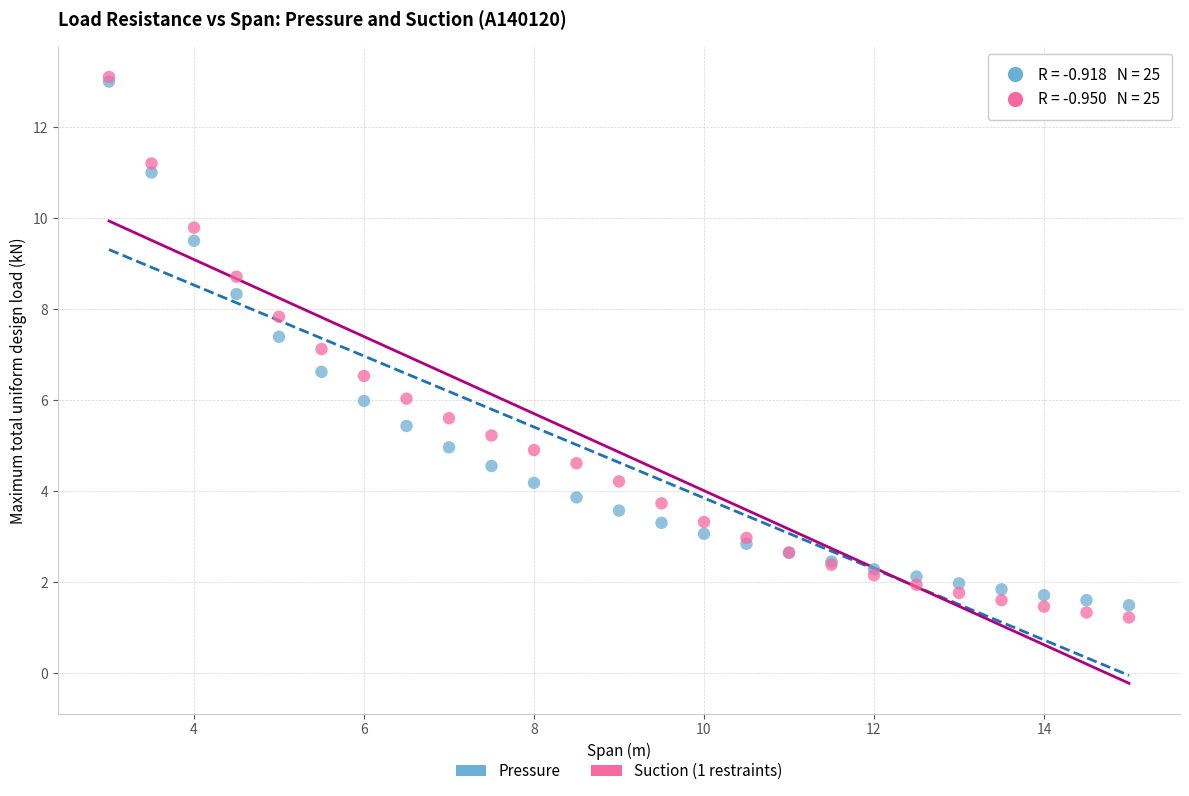

What are all the series names shown in the legend?

Pressure, Suction (1 restraints)